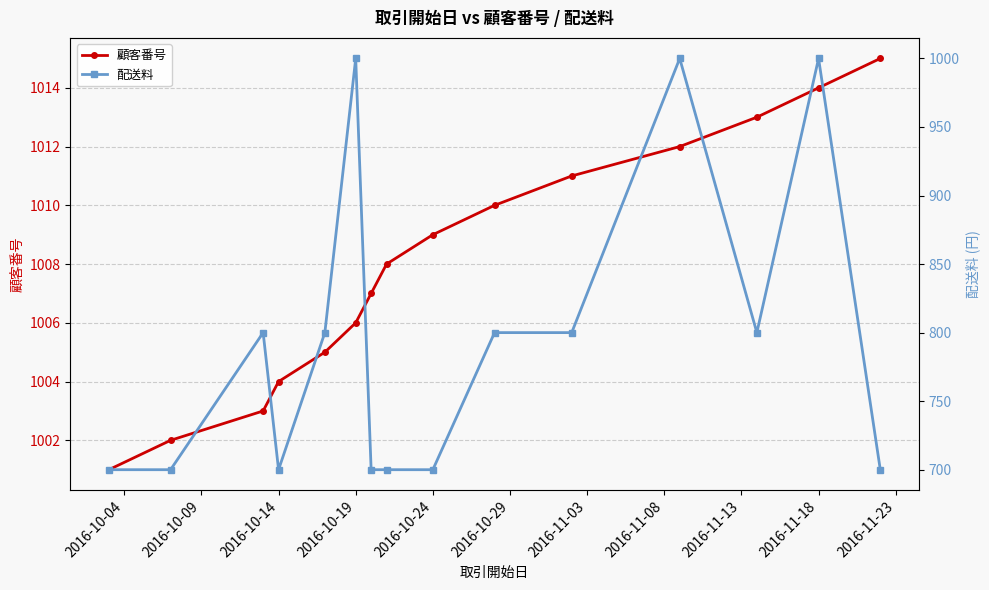

What is the maximum value for 顧客番号?

1015